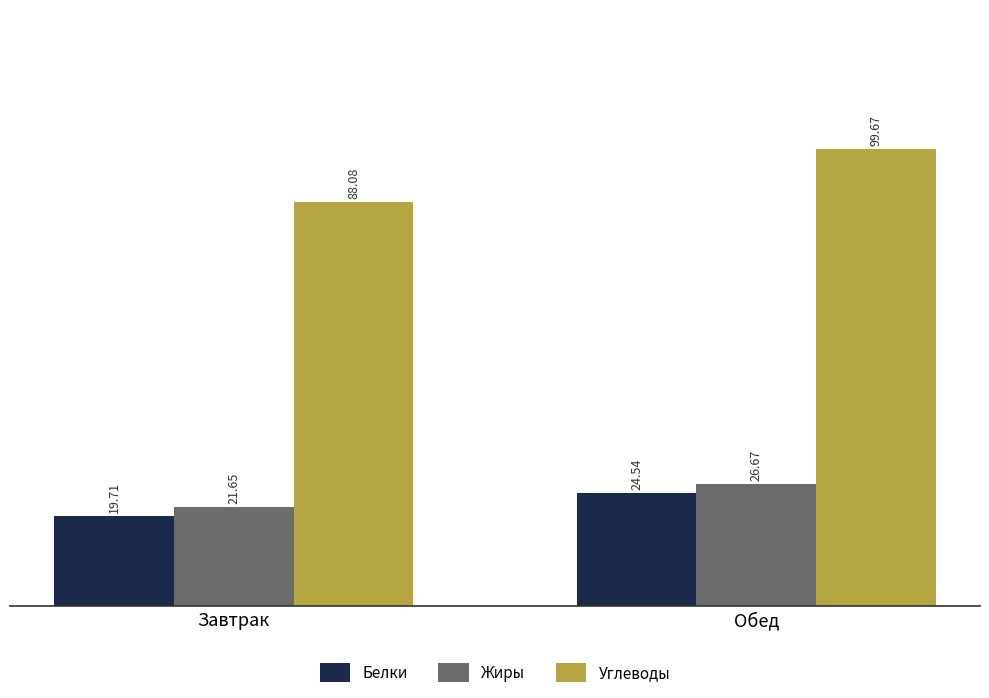

At Обед, list the series in order from smallest to largest.

Белки, Жиры, Углеводы